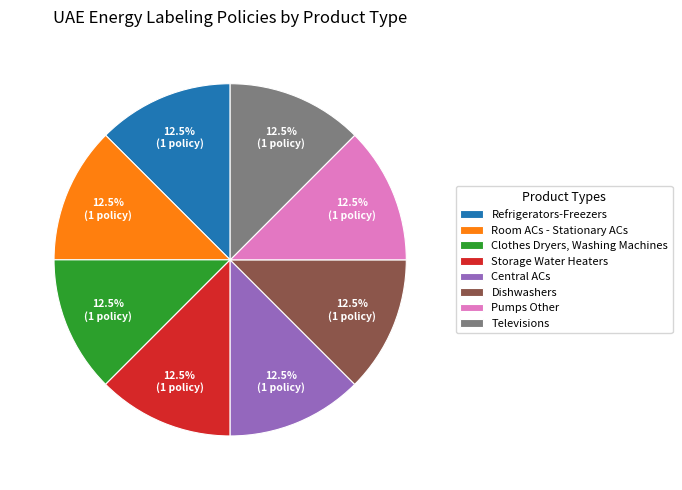

How much of the chart is everything except Televisions?

87.5%